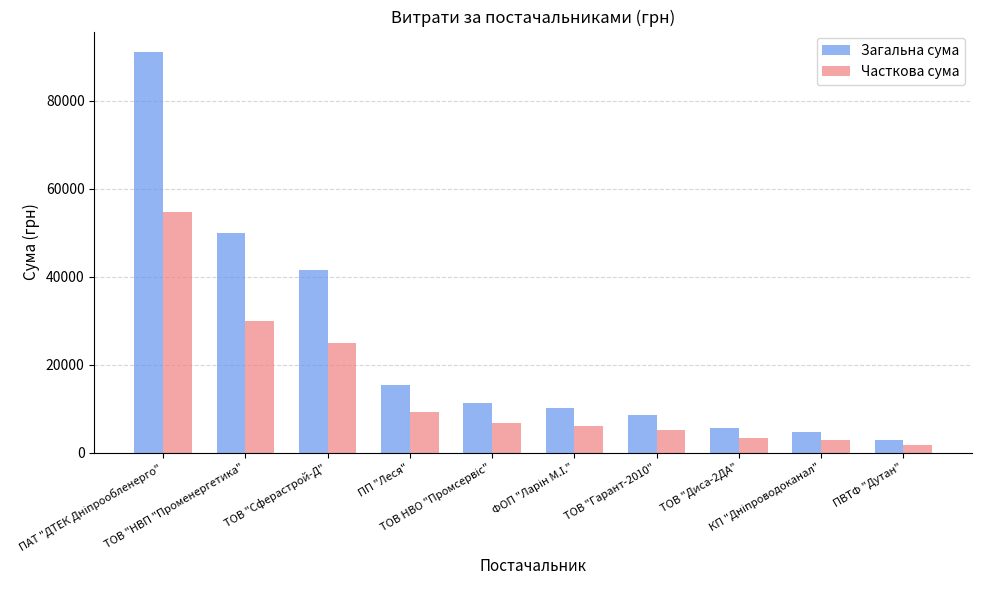

Which series has the largest range (max minus min)?

Загальна сума